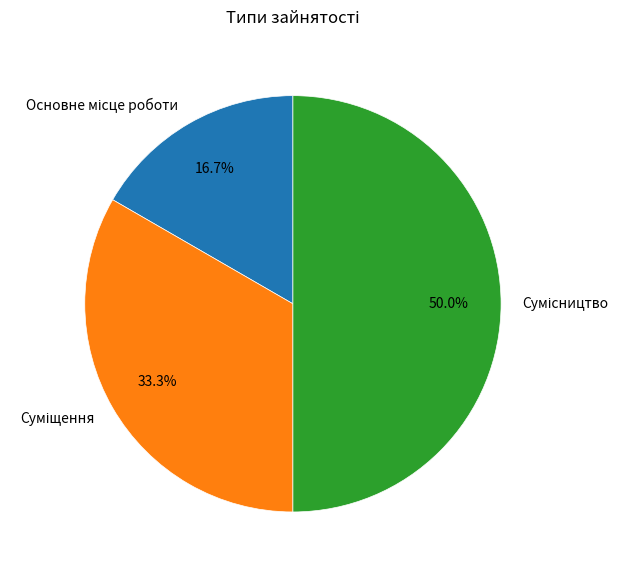

Count the number of slices in the pie.

3